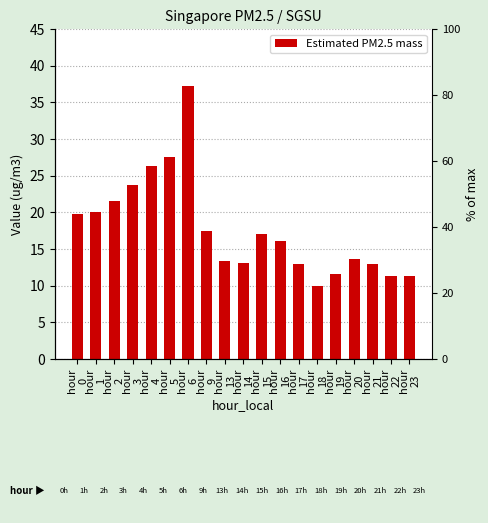

Is it true that the value at hour
19 is 2.9?

False